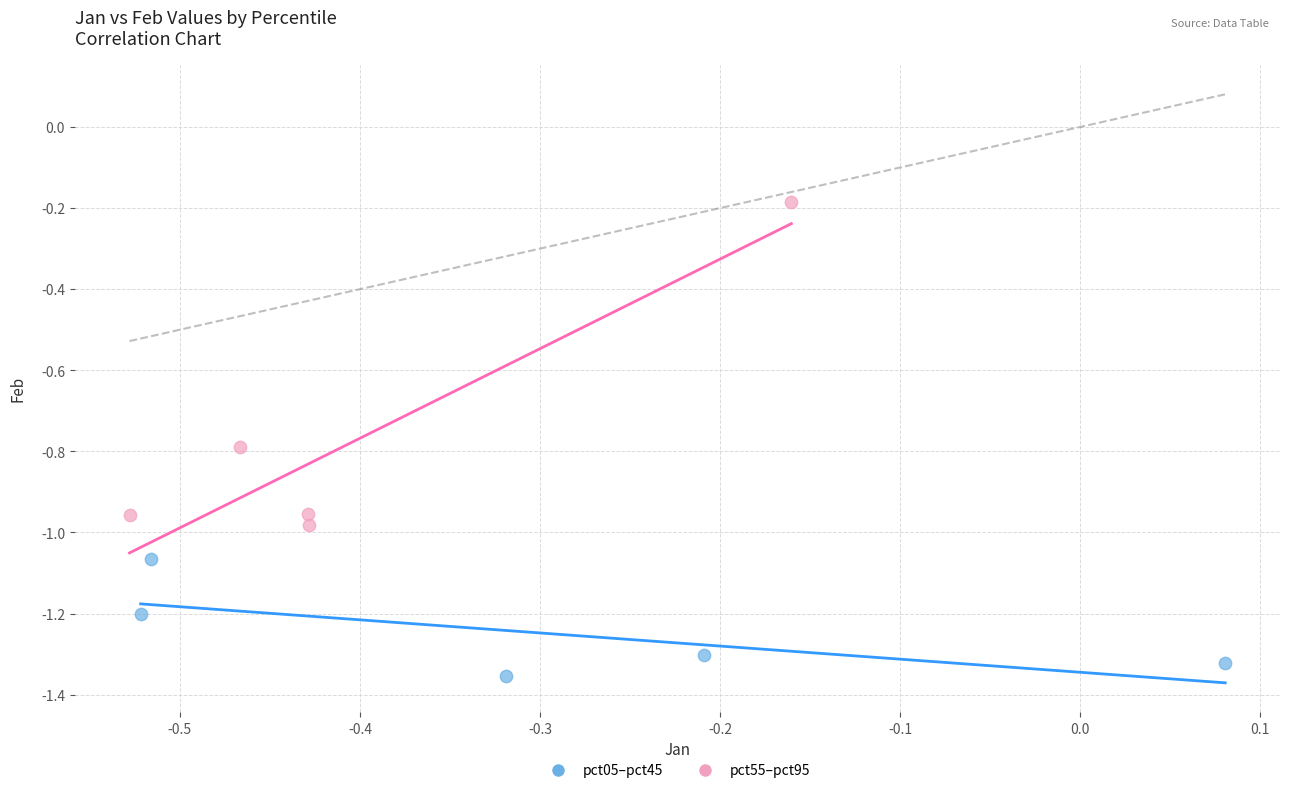

Which series has the widest spread of Y values?

pct55–pct95